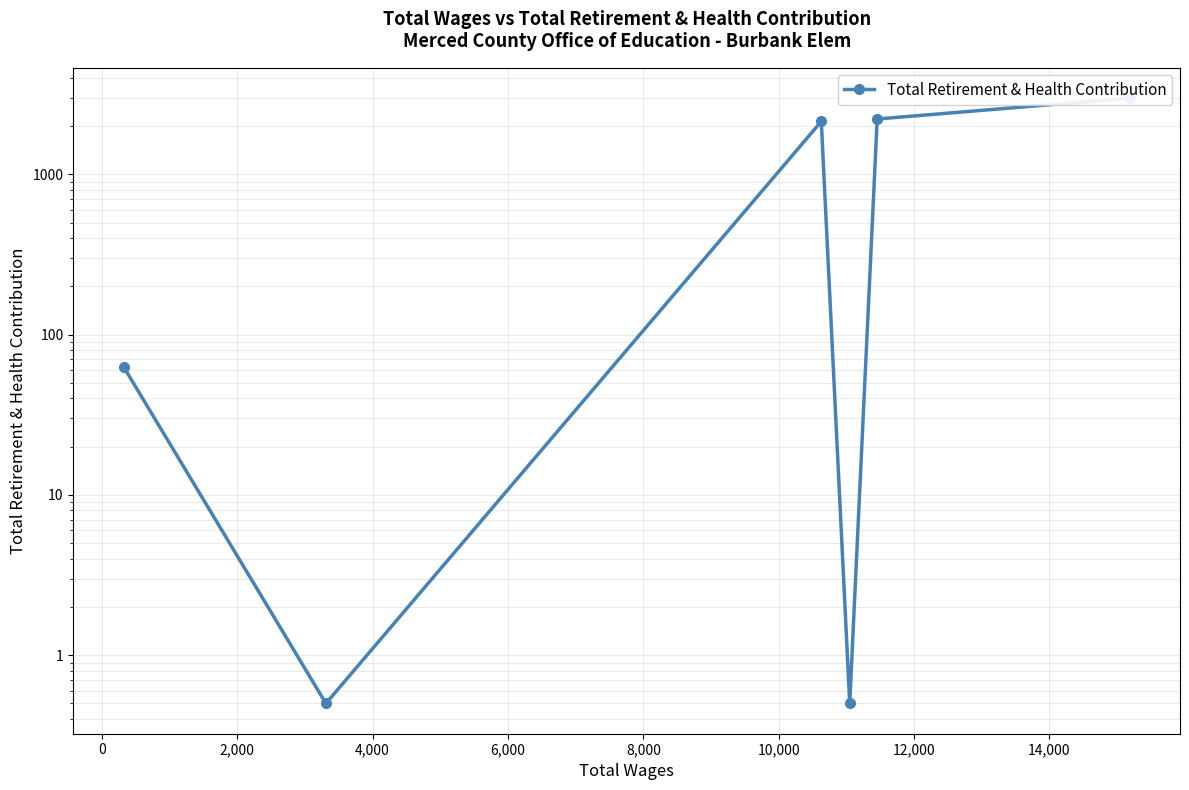

True or false: the data has more than 2 interior local peaks.

False